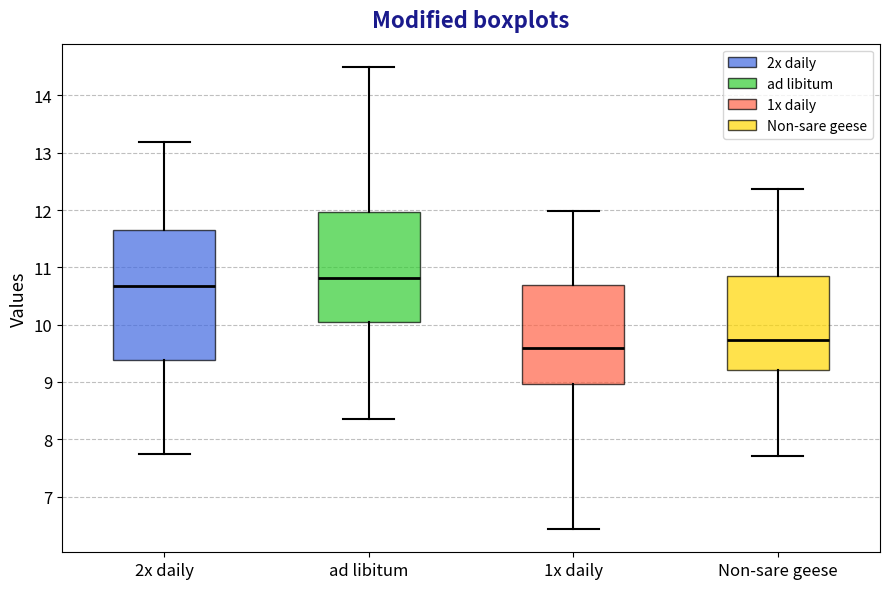

Where is the lower edge of the box for ad libitum on the y-axis? The values are not printed on the chart, so give them approximately, as read against the axis.

10.0